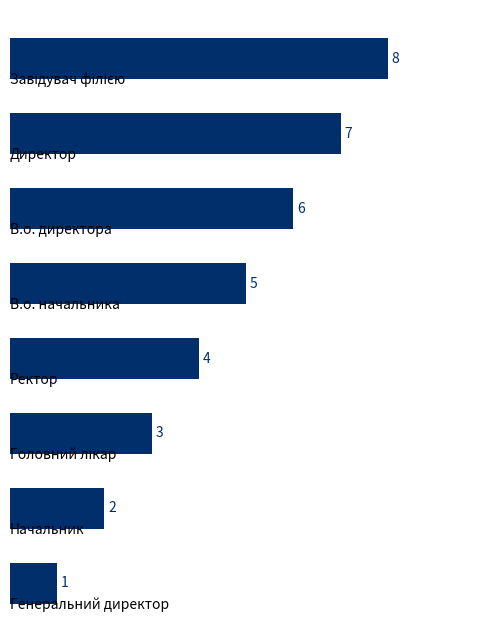

What is the difference between the maximum and minimum values?

7